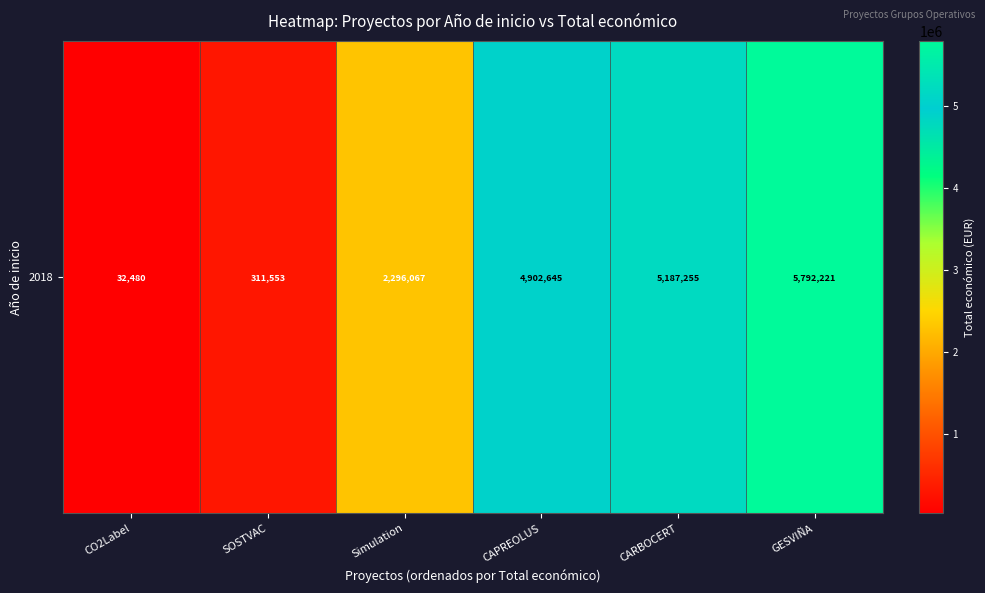

The chart shows a value of 311553 at SOSTVAC. True or false?

True